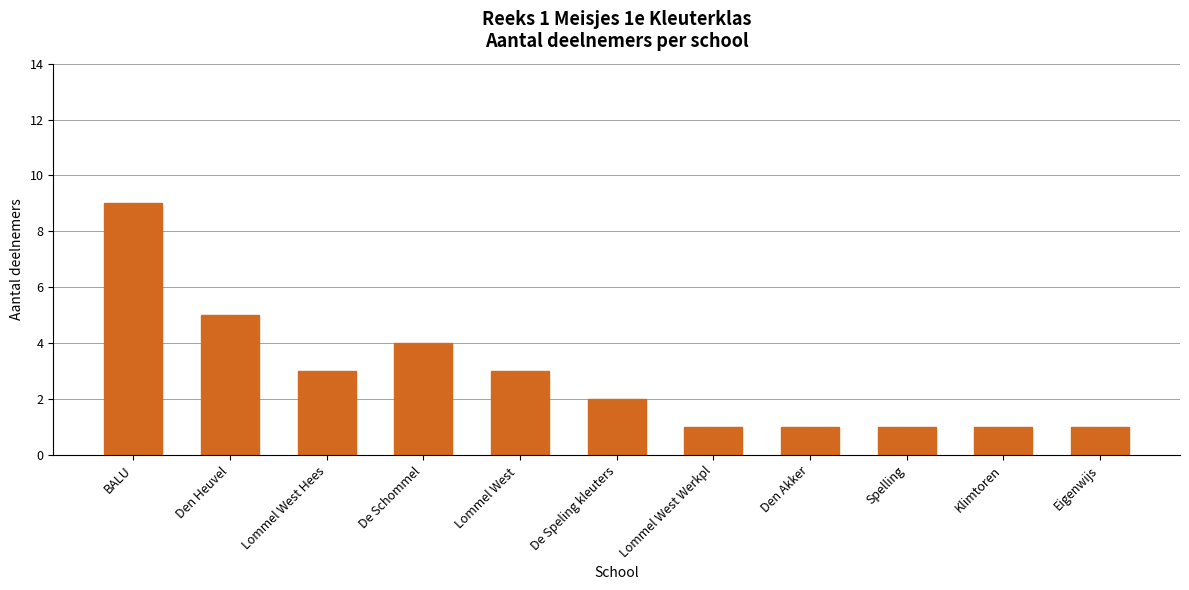

What is the sum of the values at Lommel West Werkpl and Den Heuvel?

6